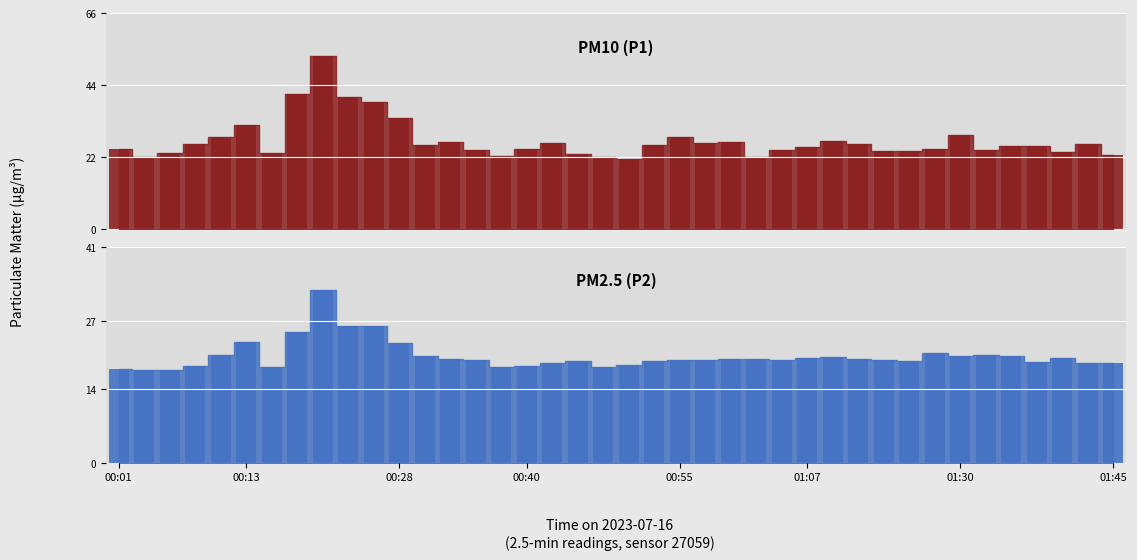

What is the label of the 15th bar from the right?

25